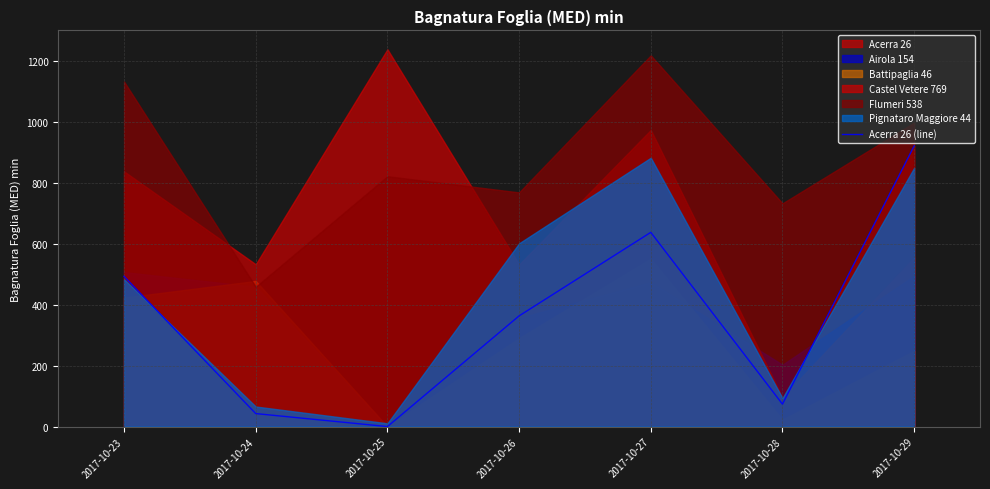

At which label does Acerra 26 (line) reach its peak?

2017-10-29